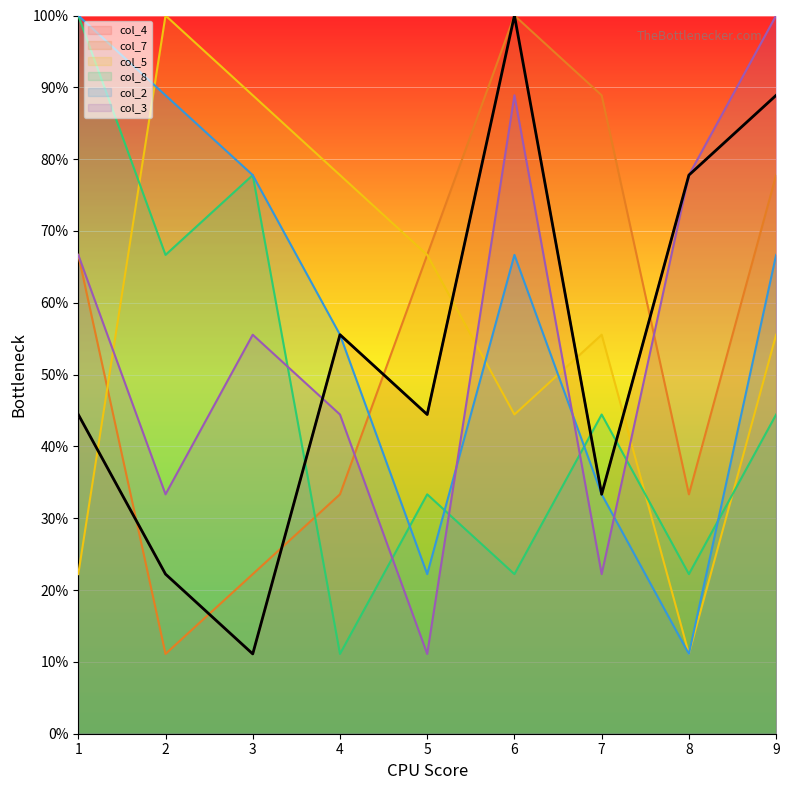

The value of col_3 at 6 is 88.9. True or false?

True